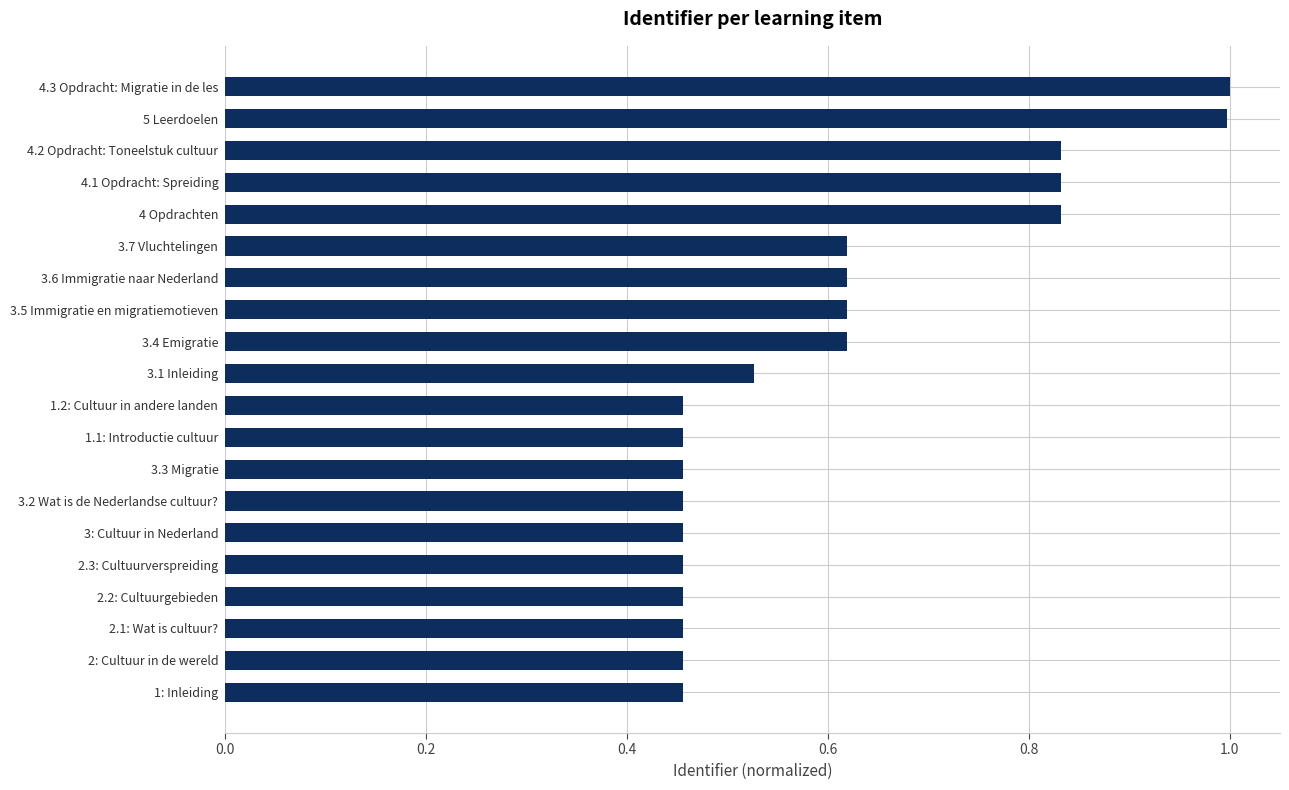

What is the change in value from 3: Cultuur in Nederland to 3.5 Immigratie en migratiemotieven?

+0.2